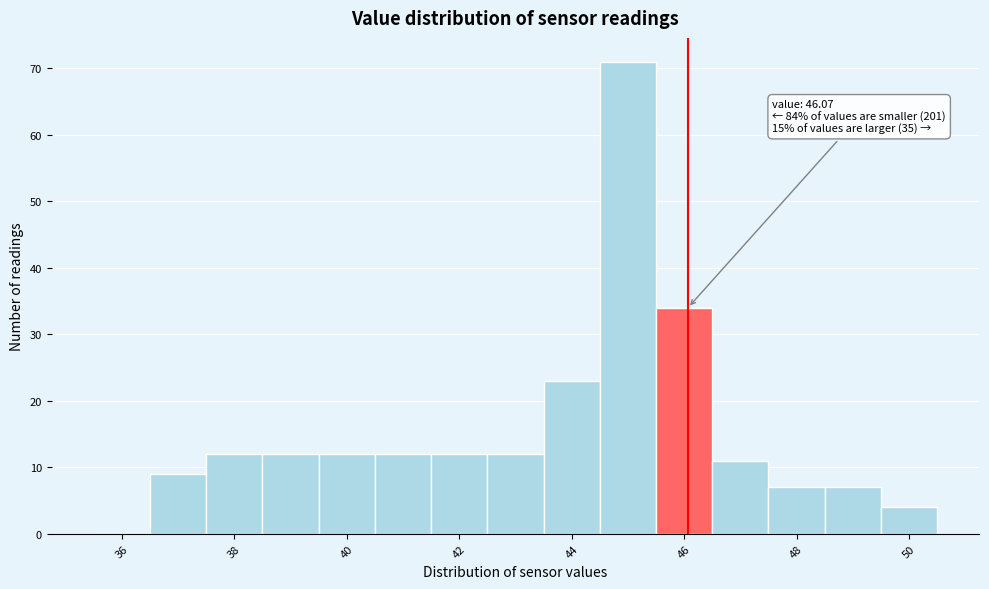

Over which range of the x-axis is the bar tallest?

44.5 to 45.5